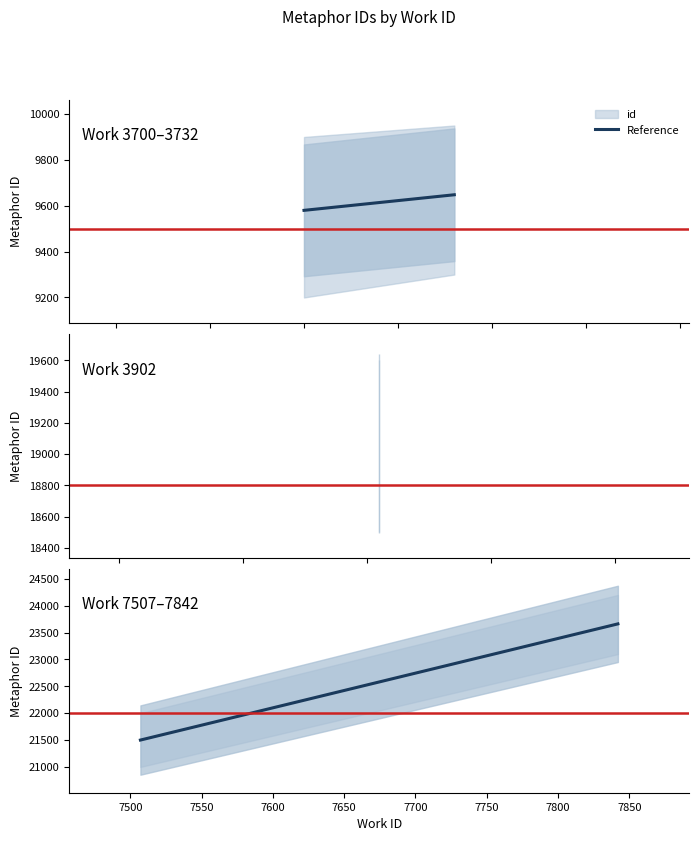

The chart shows a value of 9648 at 3732. True or false?

True